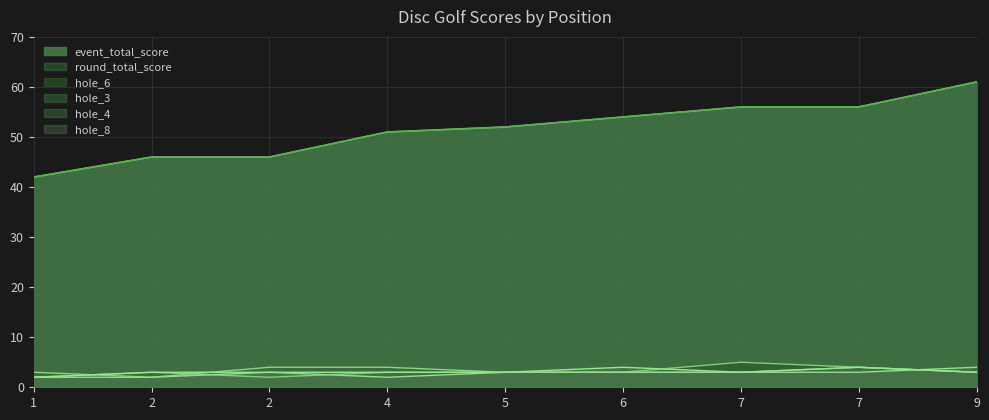

Does the chart display data point markers on the line(s)?

No